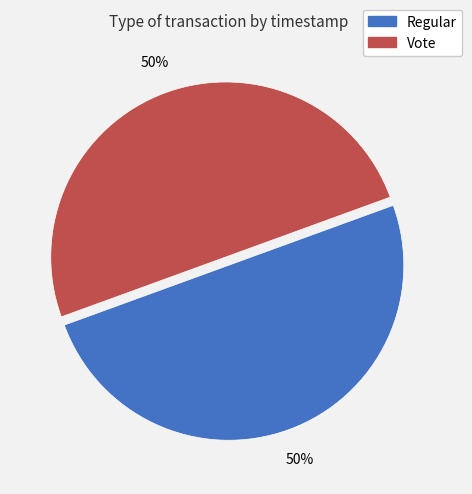

The Regular slice represents 65% of the pie. True or false?

False